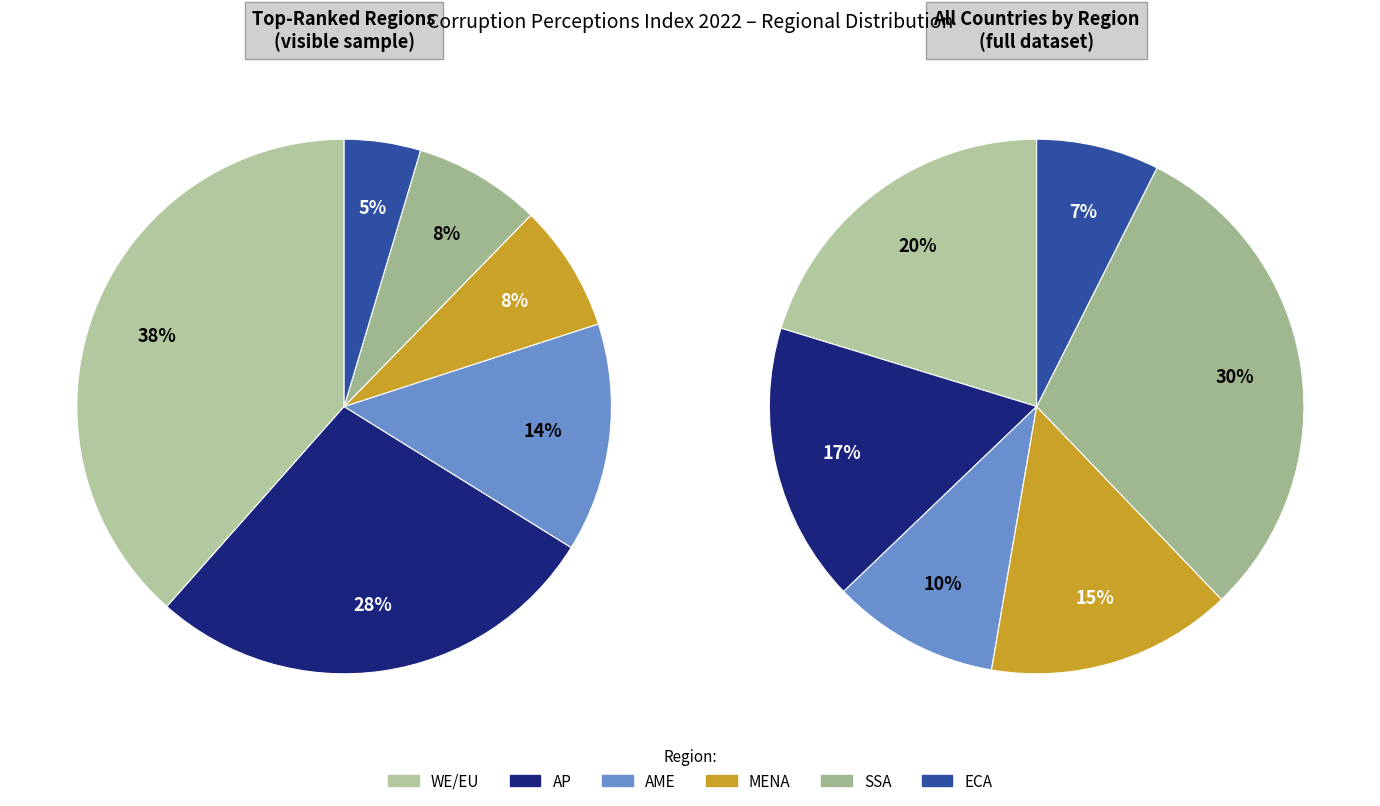

Do AME and AP together represent more than half of the pie?

No